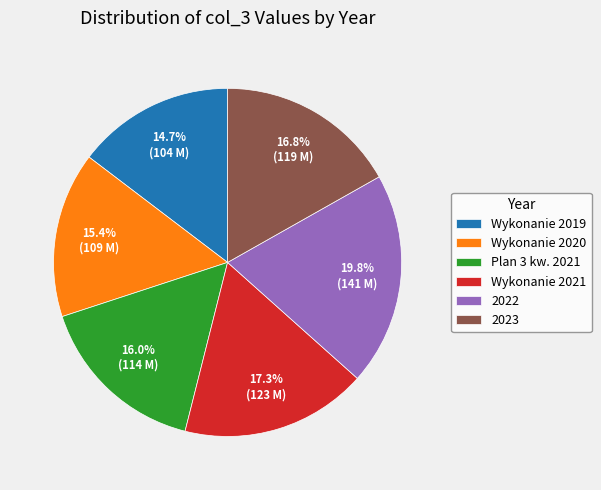

What is the largest slice in the pie chart?

2022